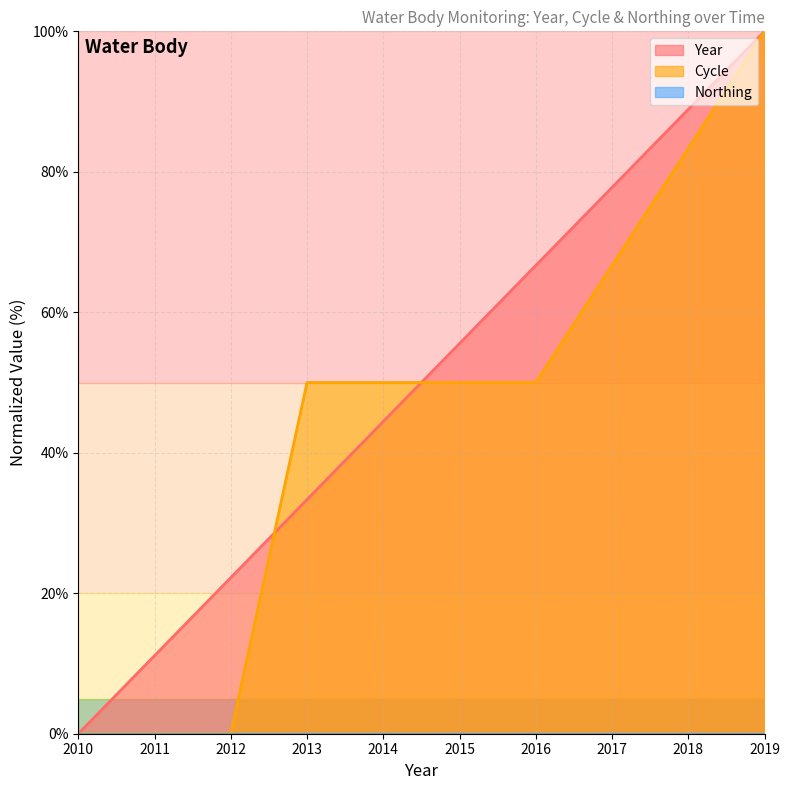

At which category is the sum across all series the highest?

2019